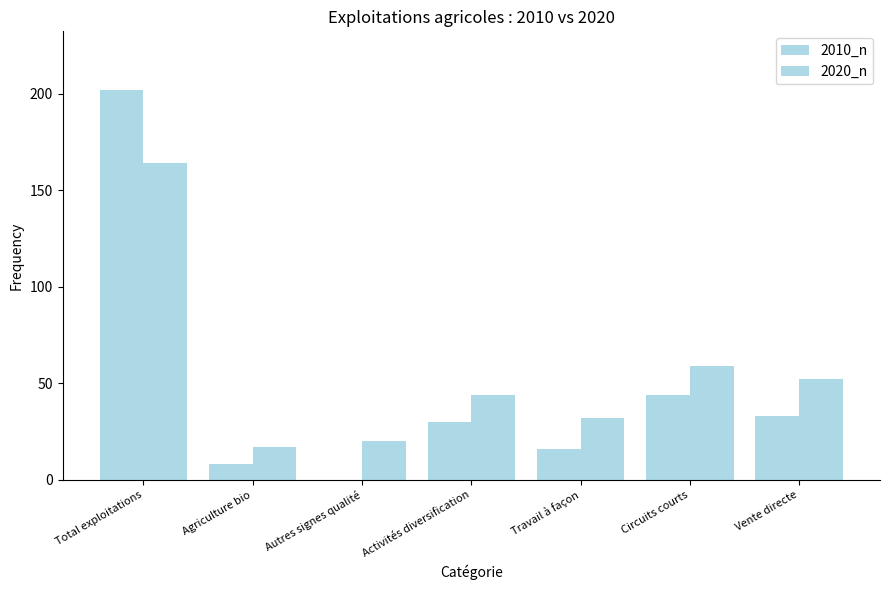

Between Vente directe and Autres signes qualité, which is larger?

Vente directe